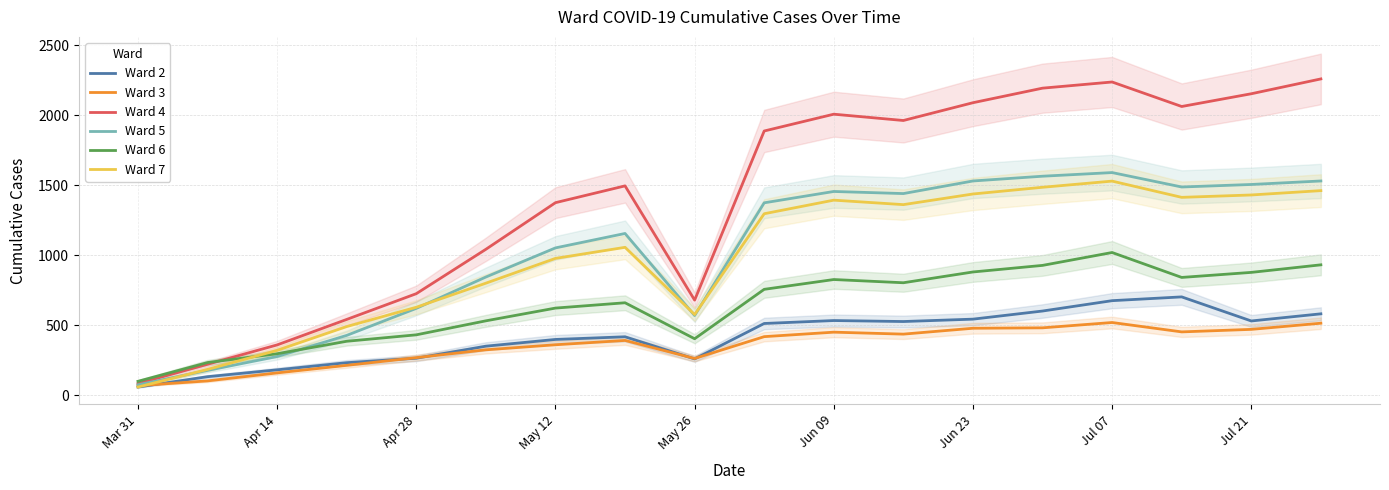

In Ward 2, how many points are lower than both neighbors (excluding endpoints)?

3